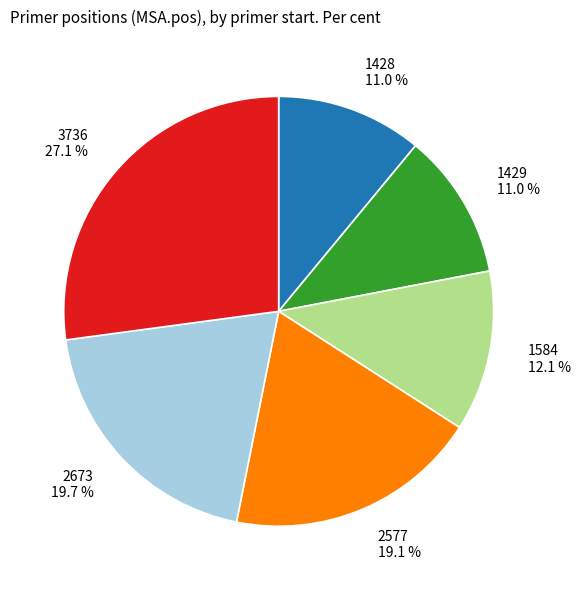

What is the ratio of the value at 2577 19.1 % to the value at 2673 19.7 %?

1.0